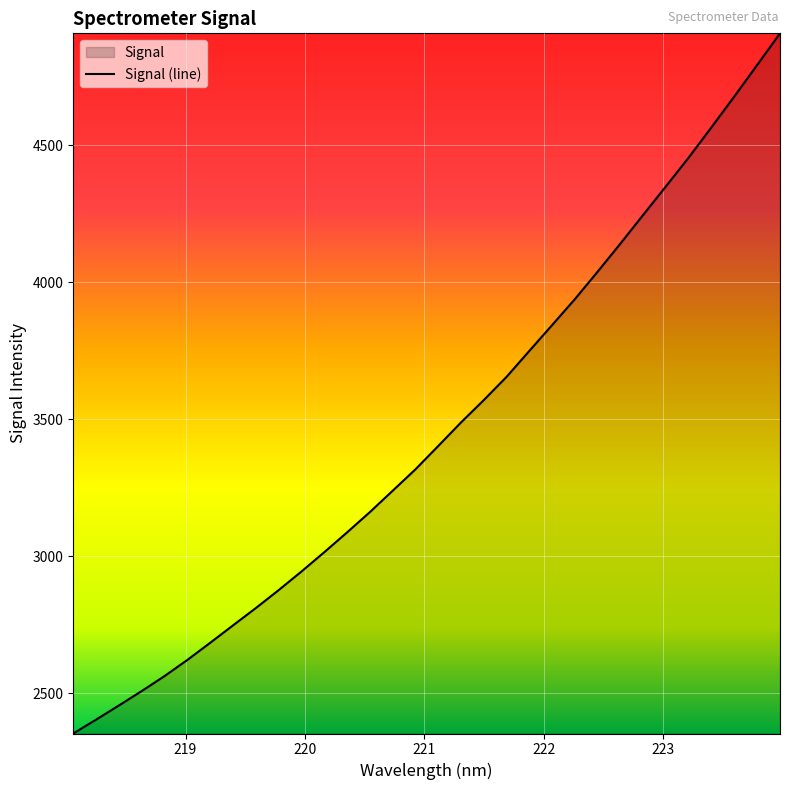

How many distinct data groups are displayed?

1